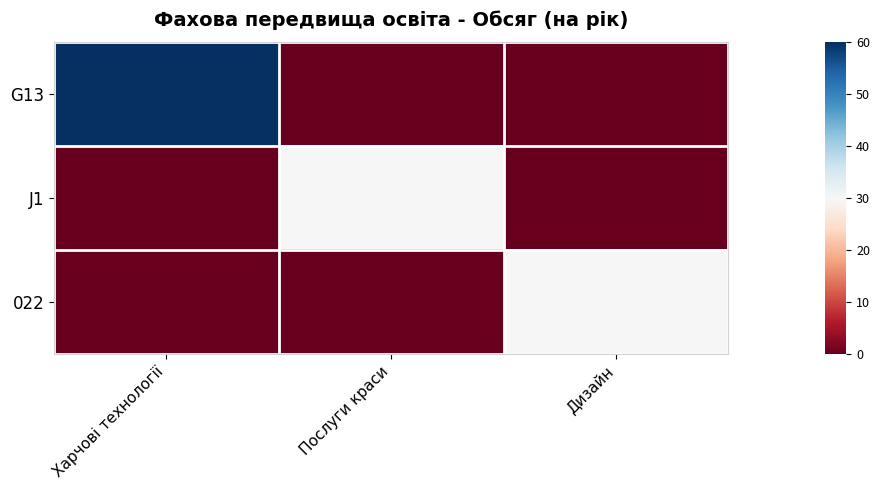

Which series has the widest spread of values?

G13